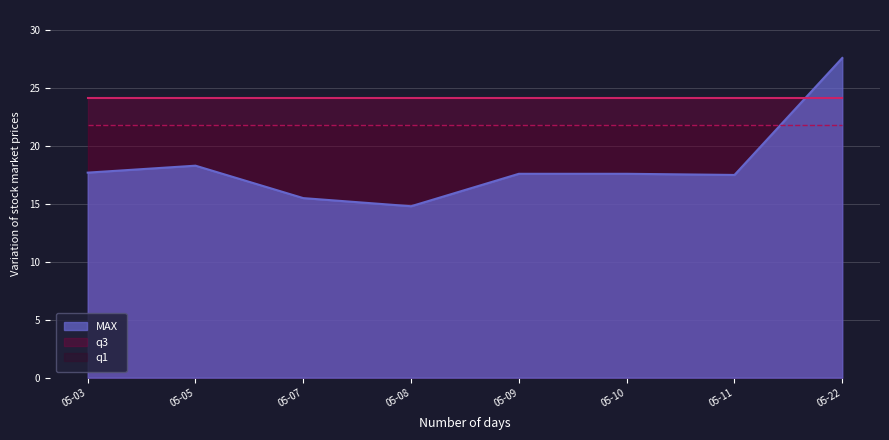

Where is the first local maximum for MAX?

05-05